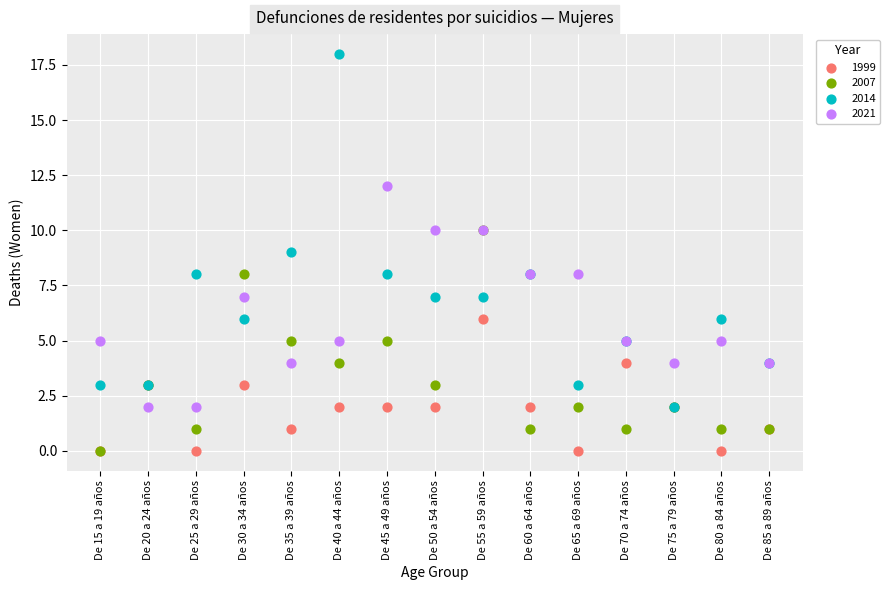

What are all the series names shown in the legend?

1999, 2007, 2014, 2021